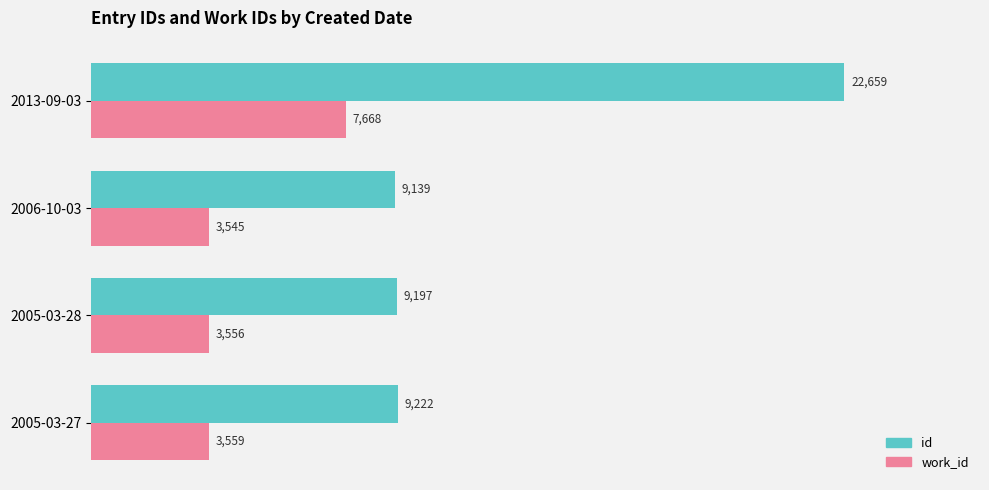

What is the difference between the maximum and minimum values in the work_id series?

4123